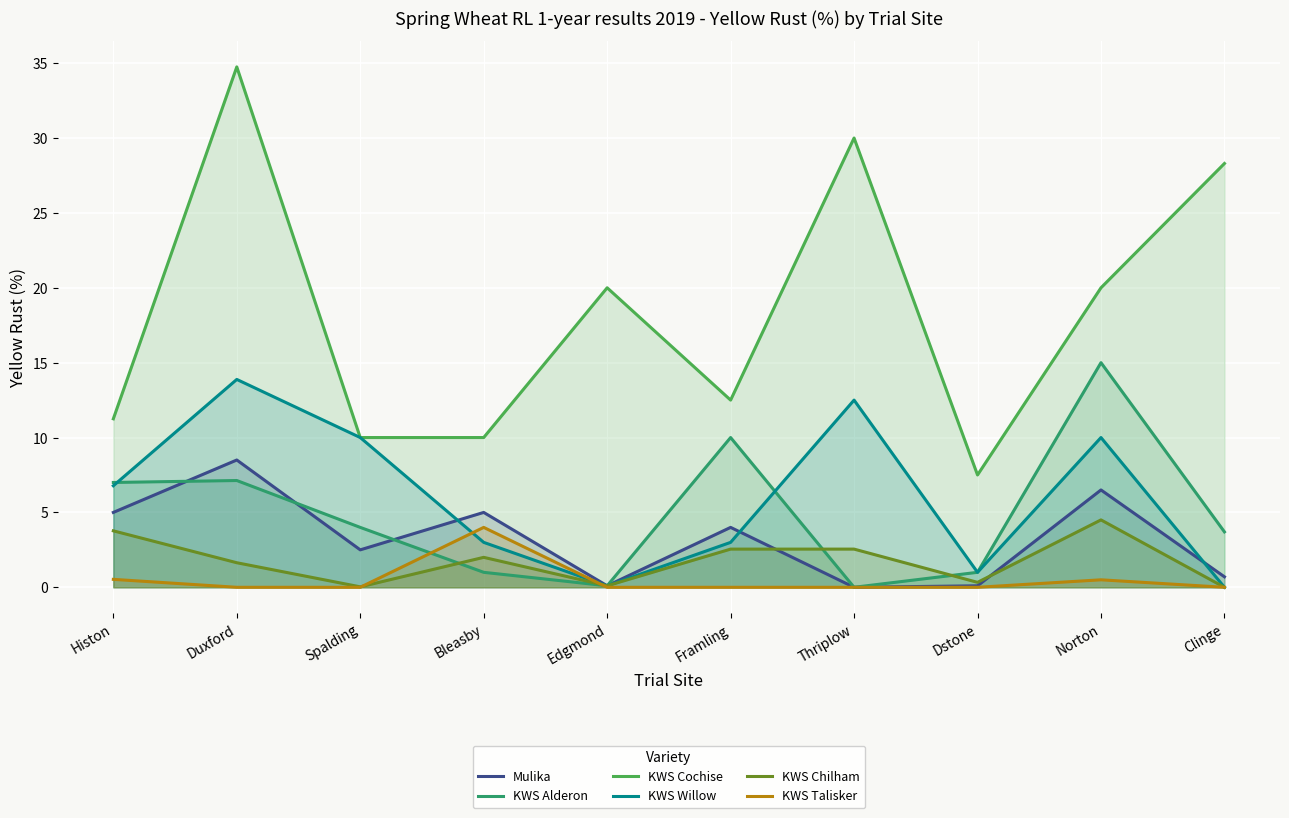

The value of Mulika at Thriplow is 0.0. True or false?

True